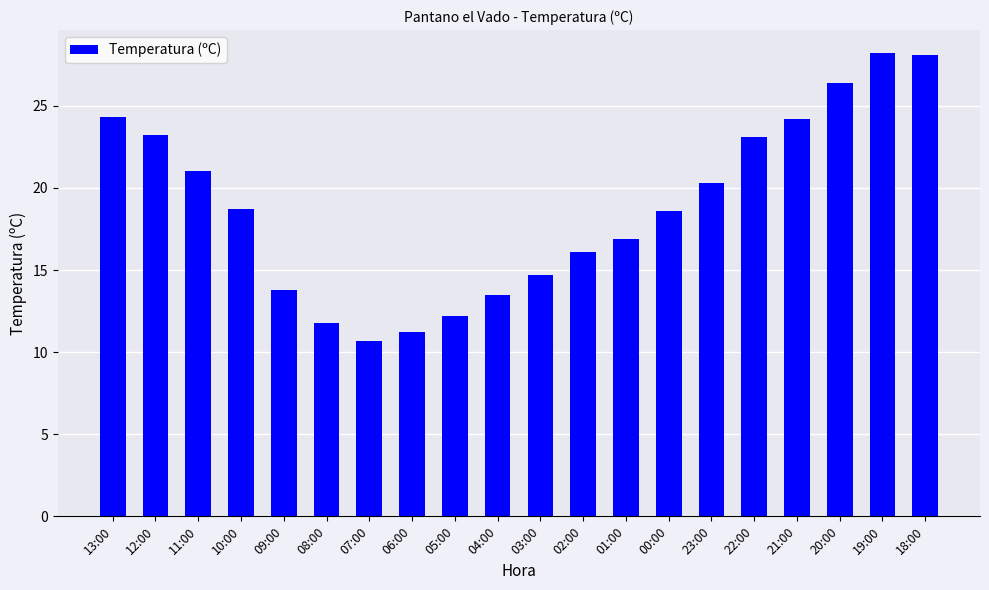

What is the difference between the maximum and minimum values?

17.5